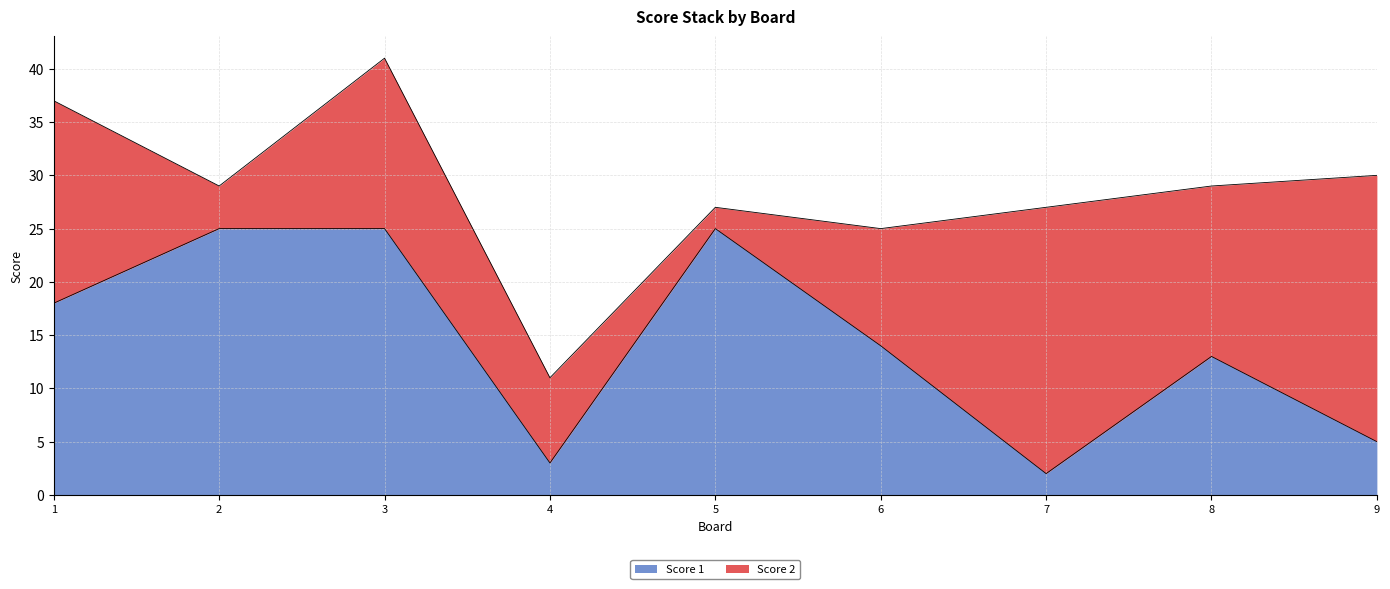

Approximately how many times larger is the value at 1 compared to 9?

3.6